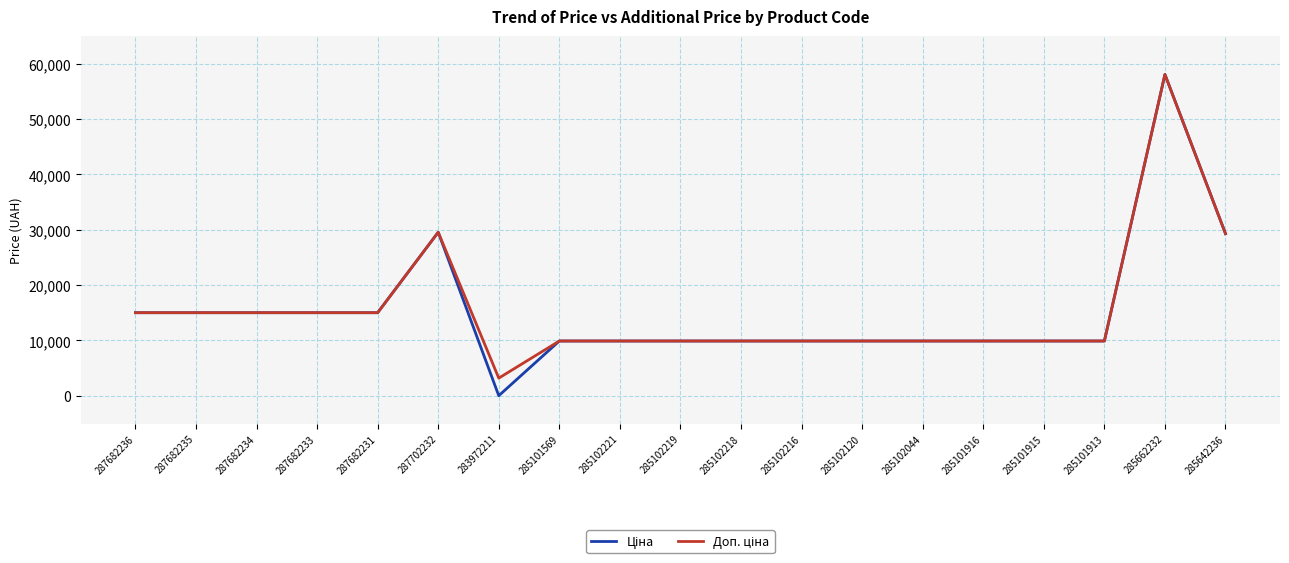

What is the total value across all series at 287682231?

30038.4